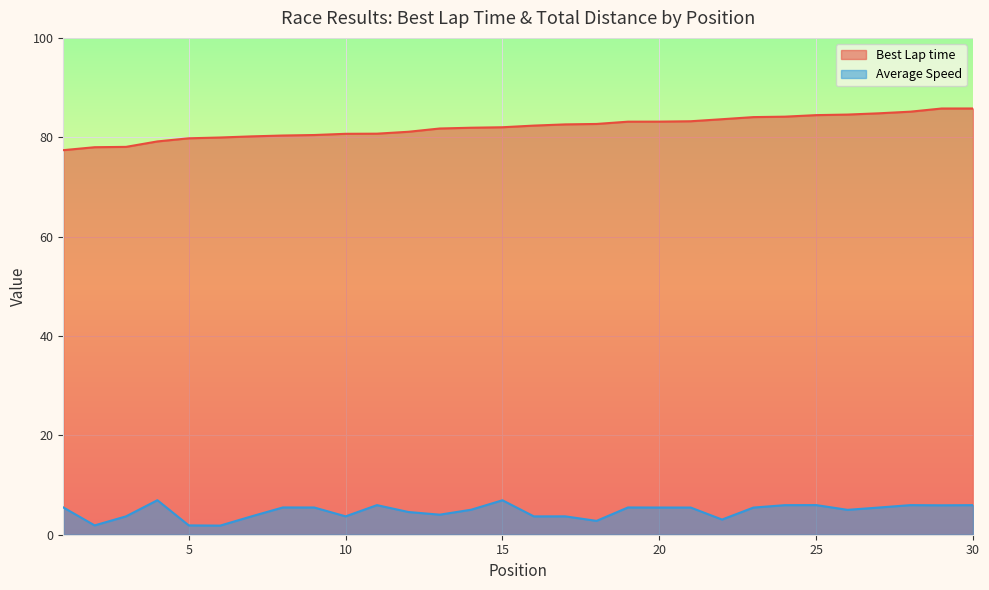

Reading left to right, what are all the values shown in this chart?

Best Lap time: 1=77.4	2=78.0	3=78.1	4=79.2	5=79.8	6=80.0	7=80.2	8=80.3	9=80.5	10=80.7	11=80.7	12=81.1	13=81.8	14=81.9	15=82.0	16=82.3	17=82.6	18=82.7	19=83.1	20=83.1	21=83.2	22=83.6	23=84.1	24=84.1	25=84.5	26=84.6	27=84.8	28=85.1	29=85.8	30=85.8
Average Speed: 1=5.5	2=1.9	3=3.7	4=6.9	5=1.9	6=1.8	7=3.7	8=5.5	9=5.5	10=3.7	11=6.0	12=4.6	13=4.0	14=5.0	15=6.9	16=3.7	17=3.7	18=2.8	19=5.5	20=5.5	21=5.5	22=3.1	23=5.5	24=6.0	25=6.0	26=5.0	27=5.5	28=6.0	29=5.9	30=6.0